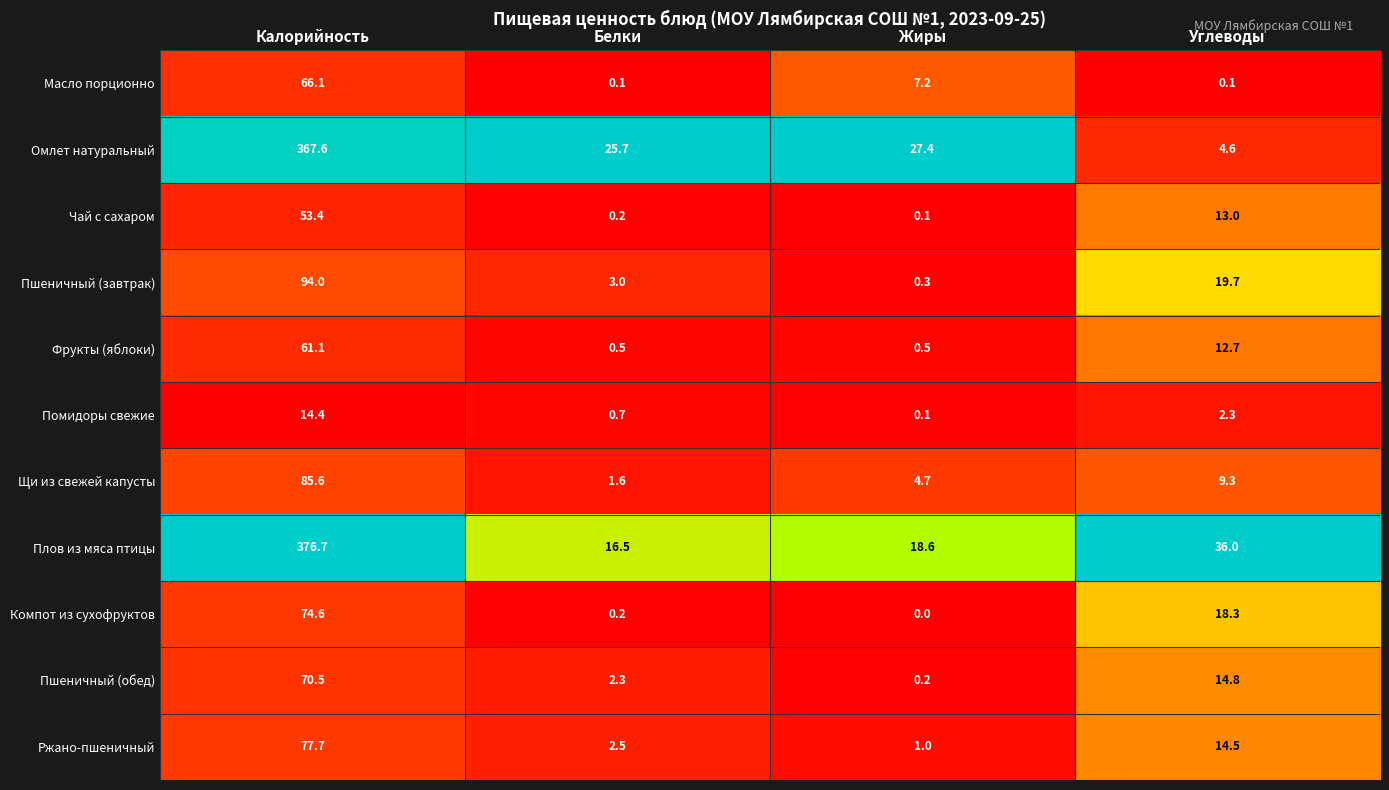

Is it true that Пшеничный (обед) equals 14.8 at Углеводы?

True